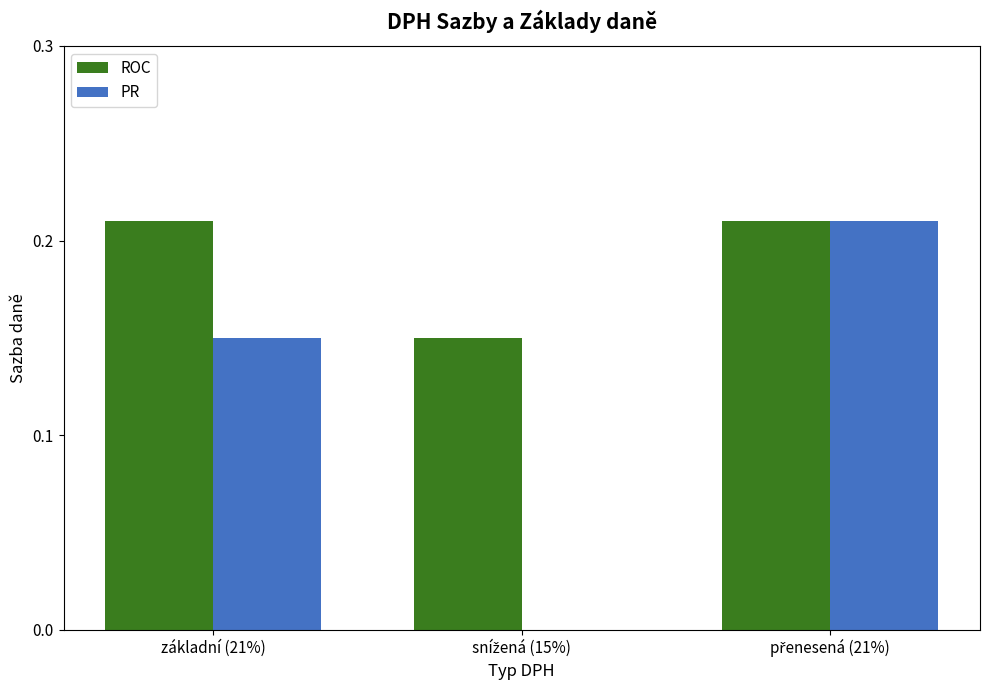

True or false: ROC has a value of 0.1 at základní (21%).

False